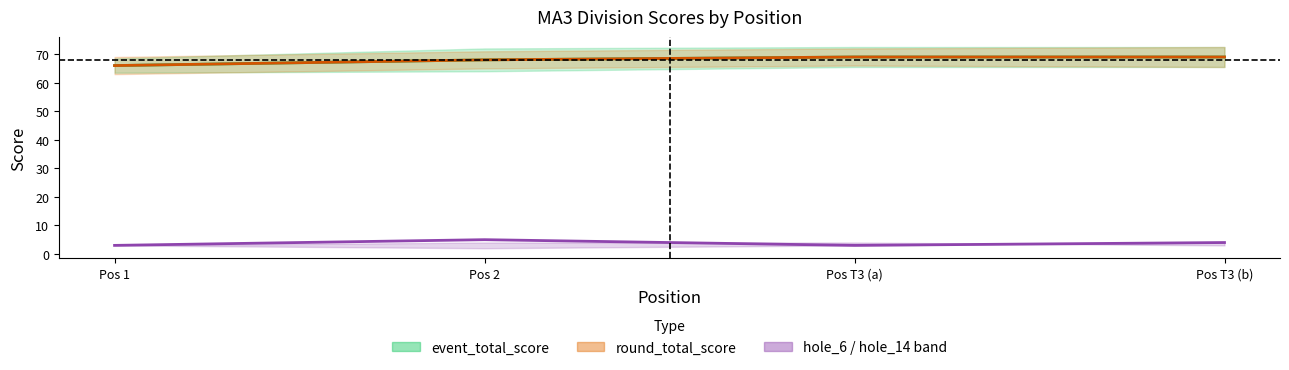

True or false: round_total_score has more than 2 interior local peaks.

False